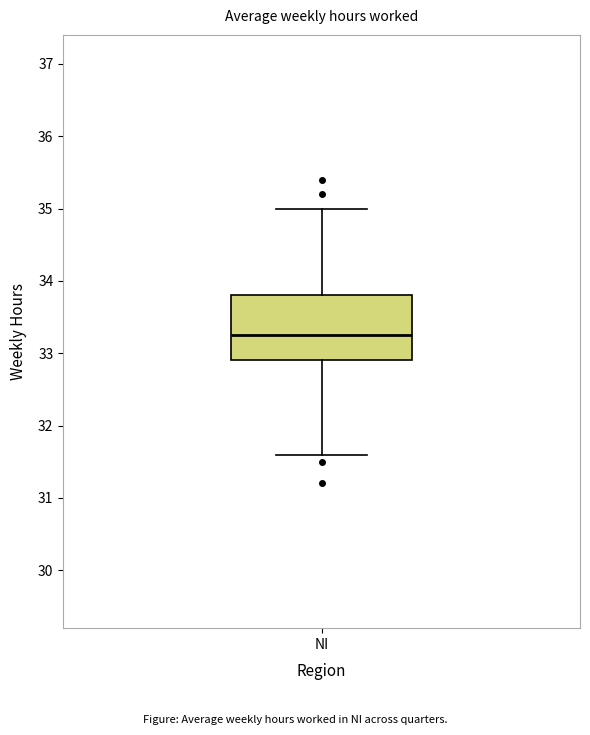

Where does the lower whisker of the box for NI end on the y-axis? The values are not printed on the chart, so give them approximately, as read against the axis.

31.6